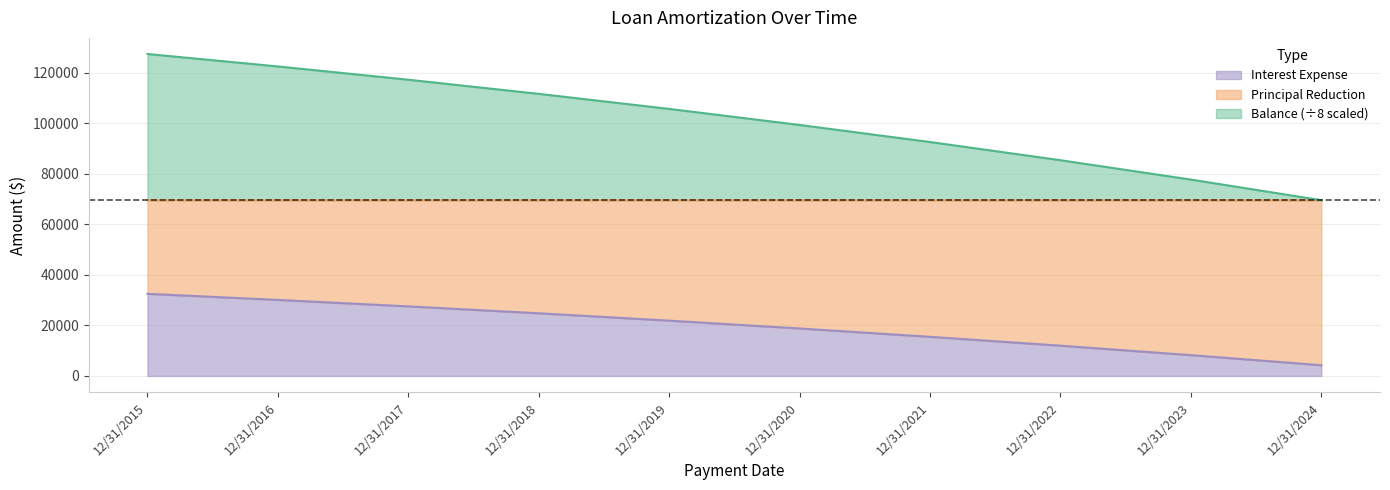

True or false: Principal Reduction and Balance intersect in this chart.

False